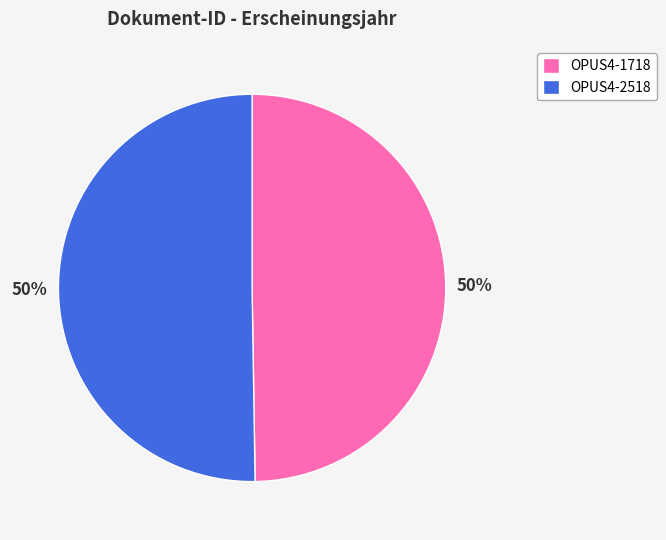

Do OPUS4-1718 and OPUS4-2518 together represent more than half of the pie?

Yes